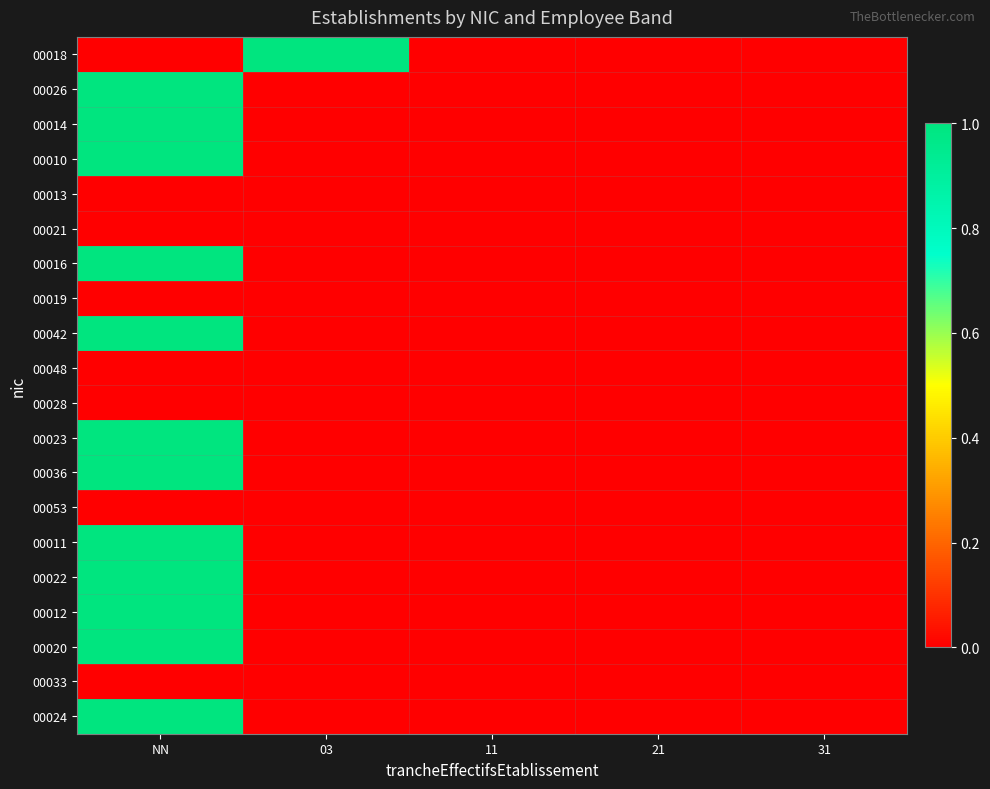

At which category does the chart reach its peak across all series?

03